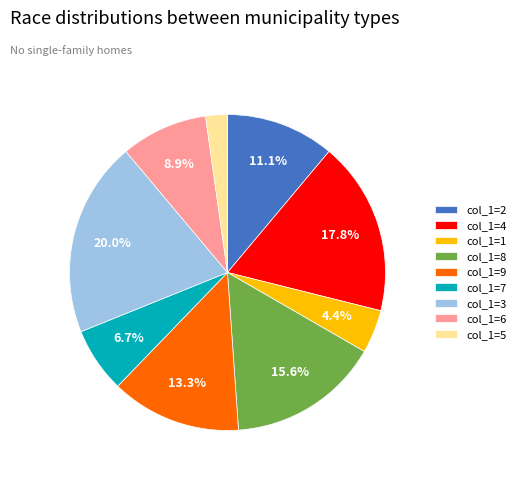

To the nearest percent, what is the average slice percentage?

11%